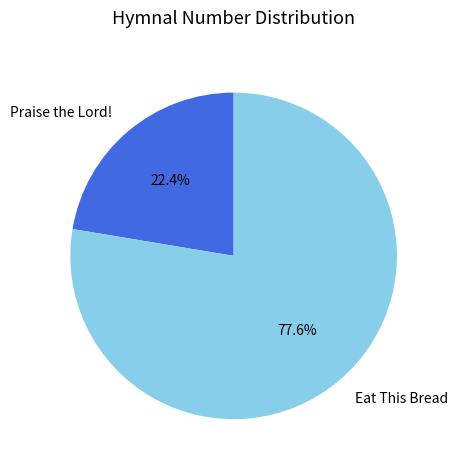

What percentage is the Praise the Lord! slice, to the nearest percent?

22%